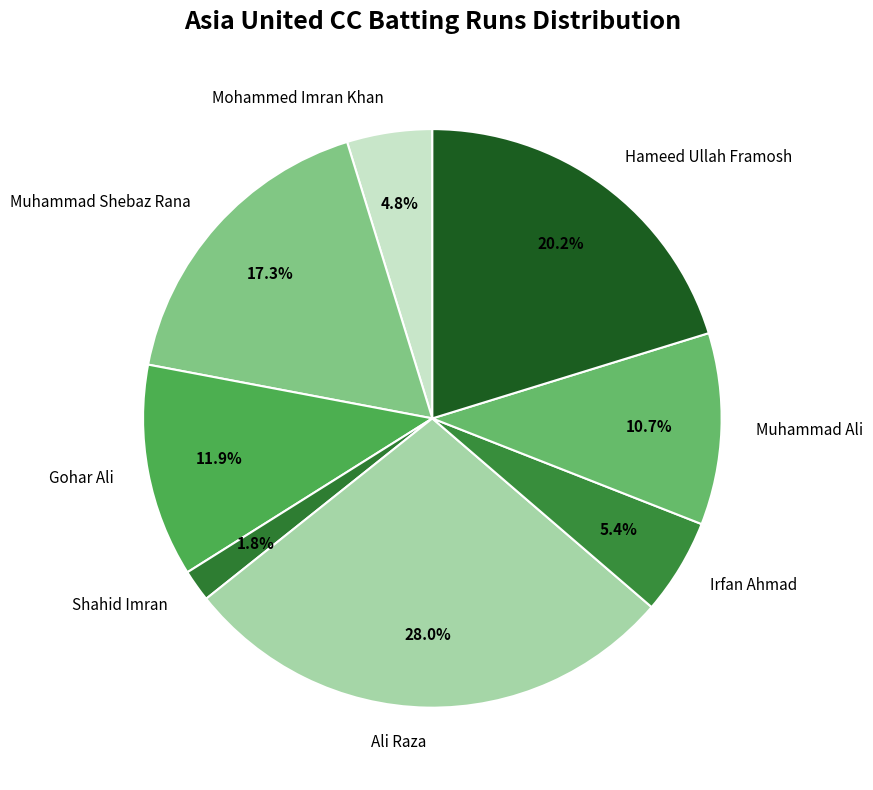

Which slice is the largest?

Ali Raza